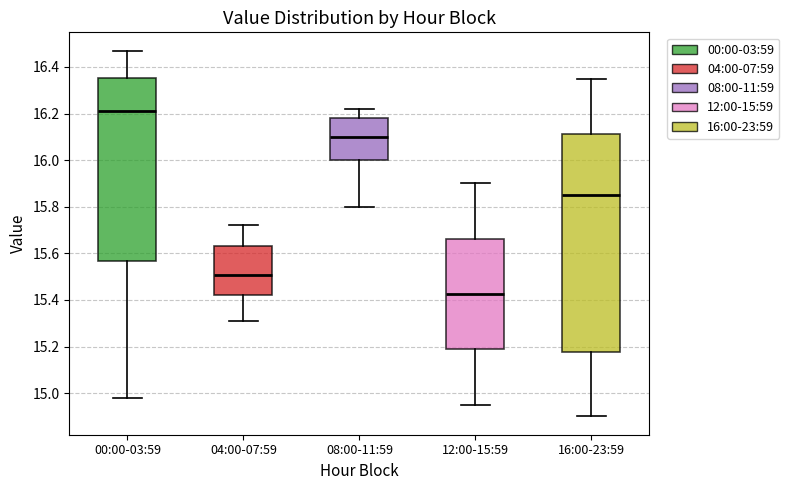

Which box's median line is the lowest?

12:00-15:59